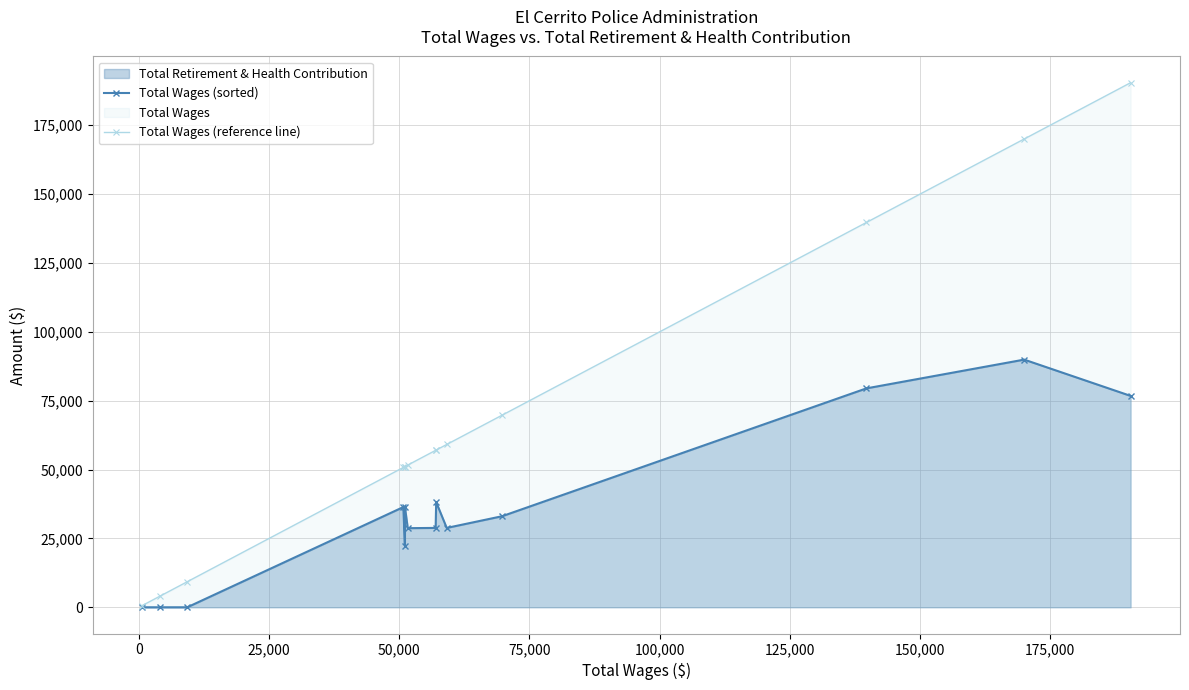

Rank the series by their average value, from lowest to highest.

Total Wages (sorted), Total Wages (reference line)